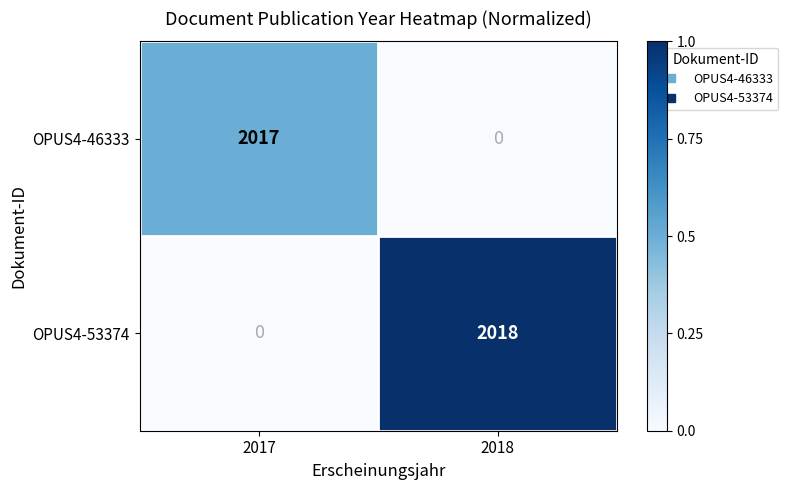

Which series has the largest total across all categories?

OPUS4-53374